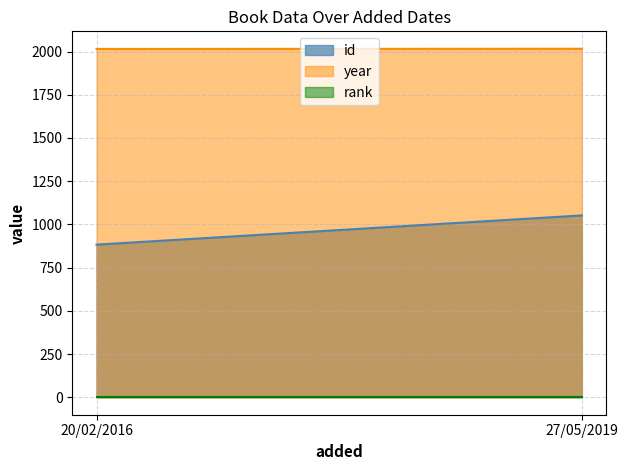

At how many categories does at least one series exceed 1123?

2